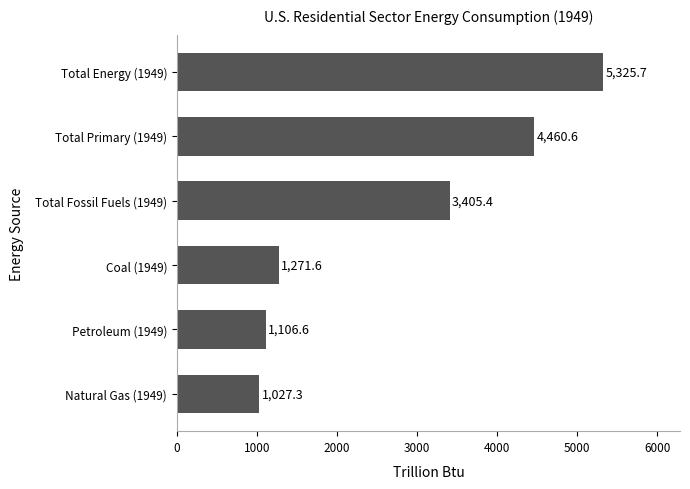

At which label is the value closest to 3176?

Total Fossil Fuels (1949)